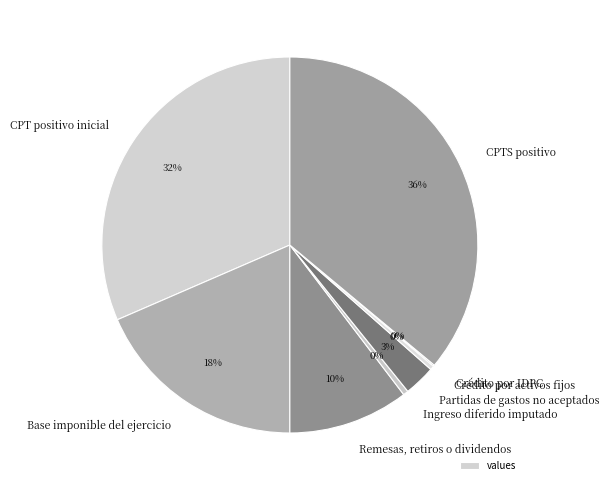

To the nearest percent, what percentage of the pie is Partidas de gastos no aceptados?

3%